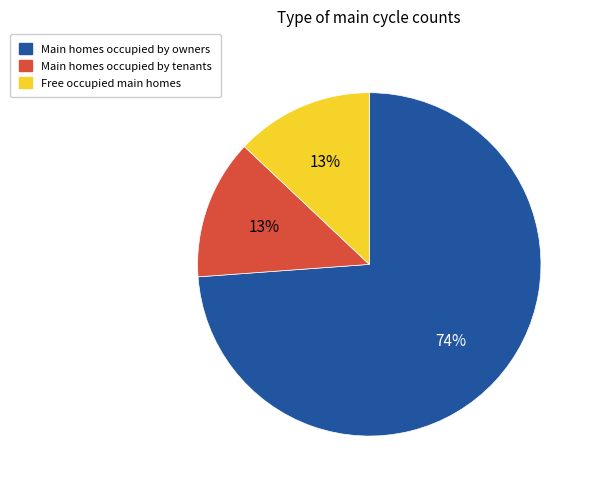

True or false: Free occupied main homes accounts for 13% of the total.

True